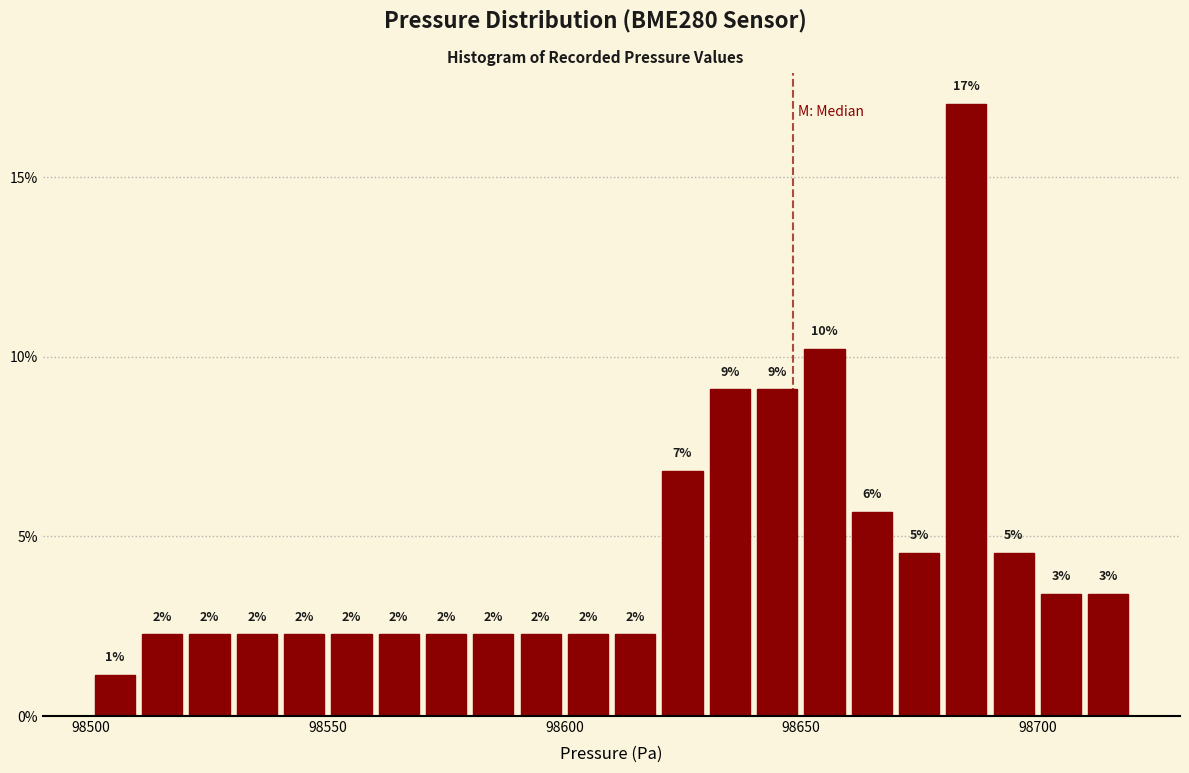

Around what value on the x-axis is the tallest bar? Give the approximate position of its centre, as read against the axis.

98685